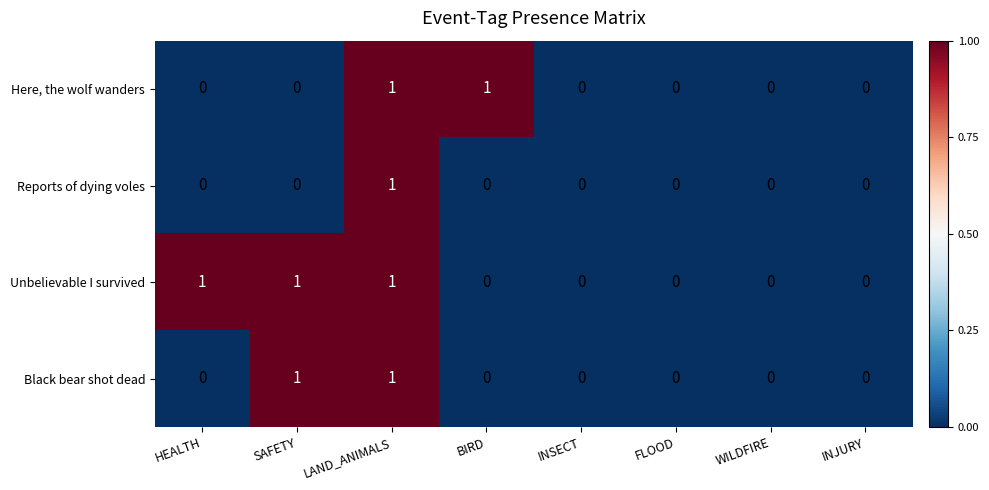

How many Reports of dying voles values are between 0 and 1?

8